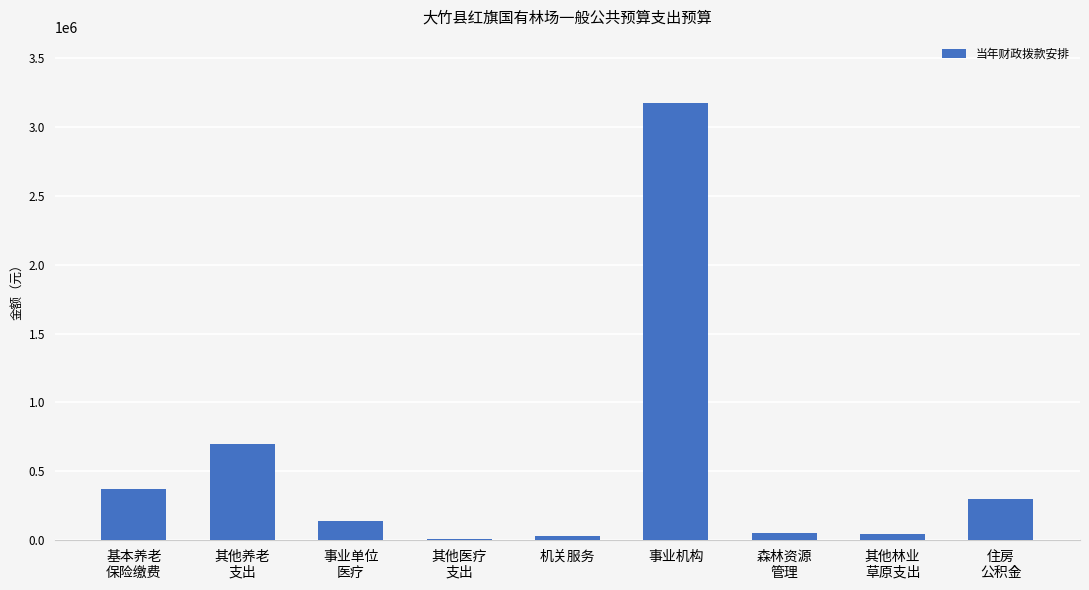

What is the sum of all values?

4812729